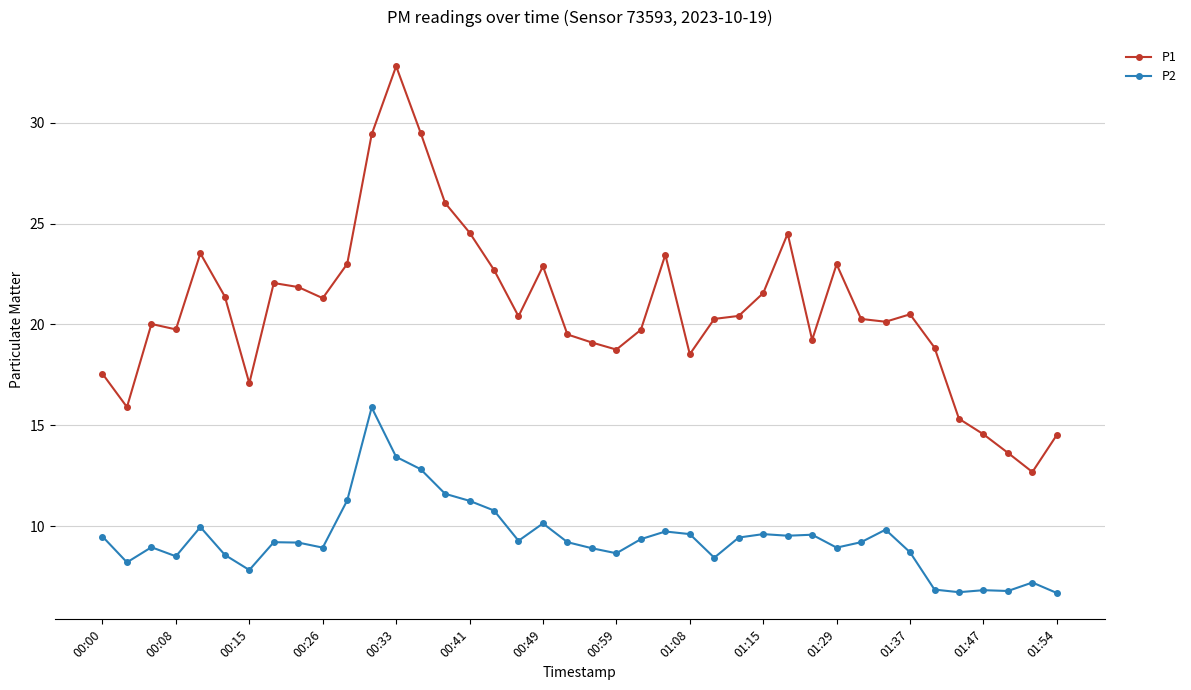

Which series has the largest range (max minus min)?

P1